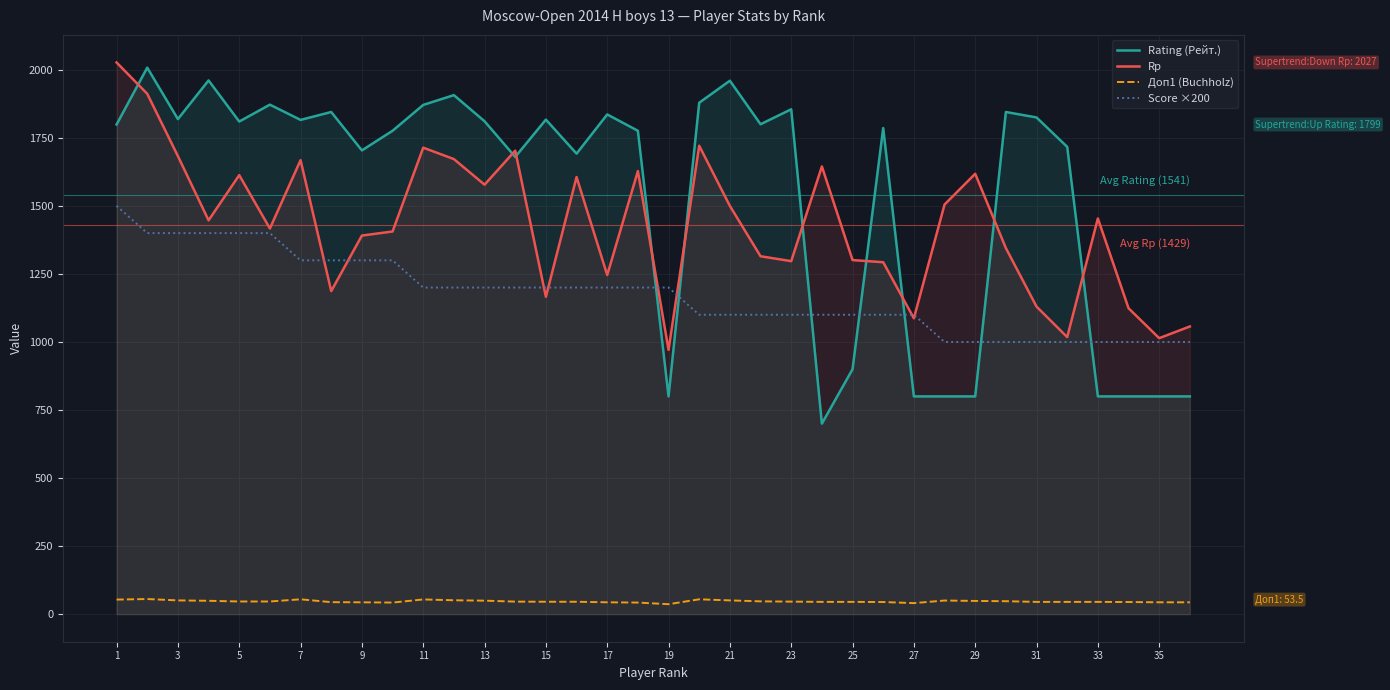

What are all the series names shown in the legend?

Rating (Рейт.), Rp, Доп1 (Buchholz), Score ×200